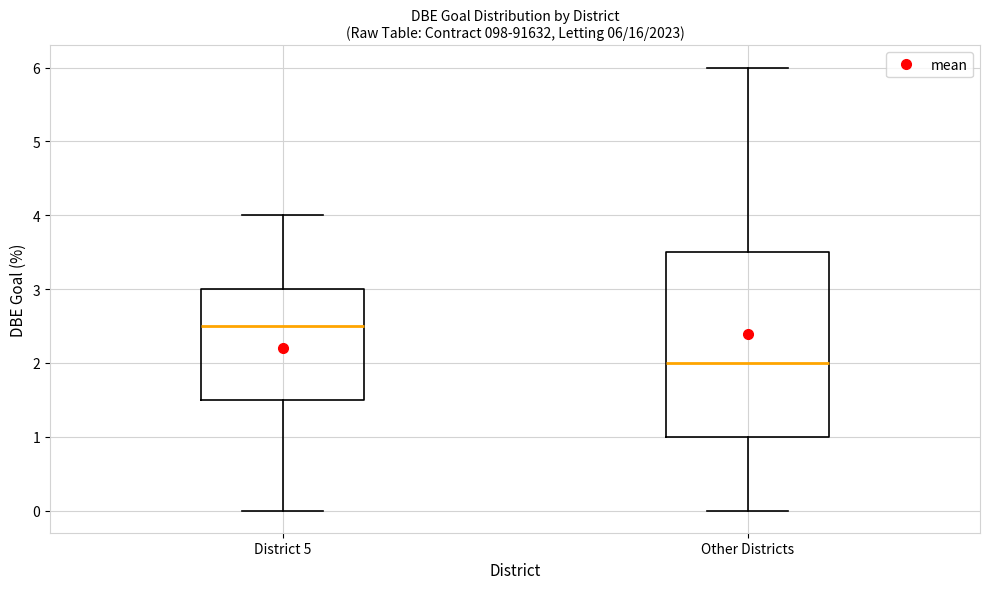

Which box's median line is the lowest?

Other Districts